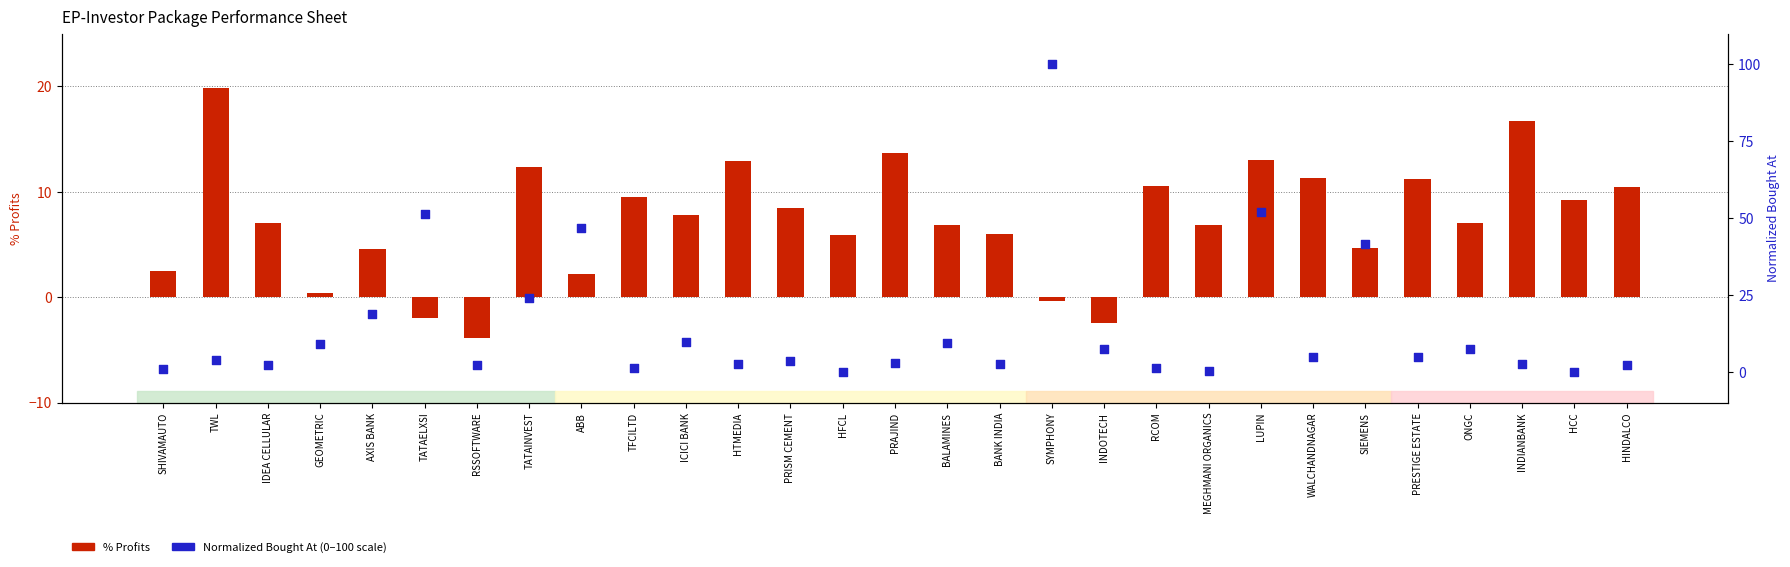

Which series contains the lowest Y value?

% Profits